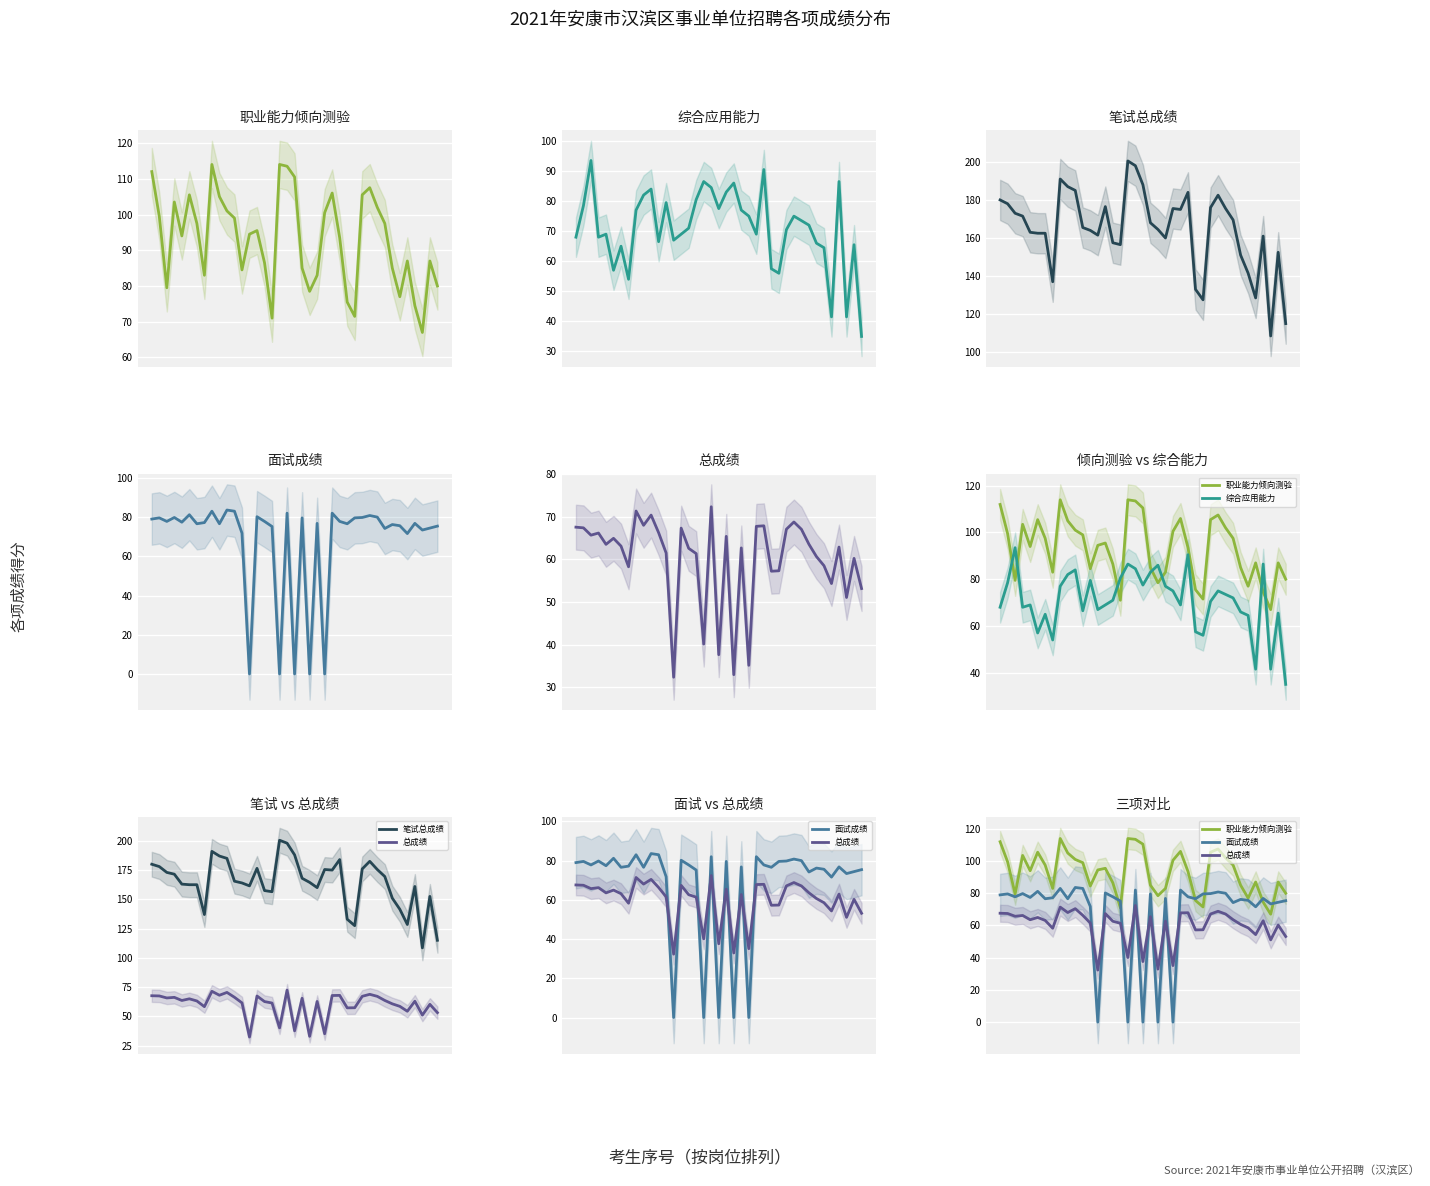

Which has a higher value, 23 or 35?

23